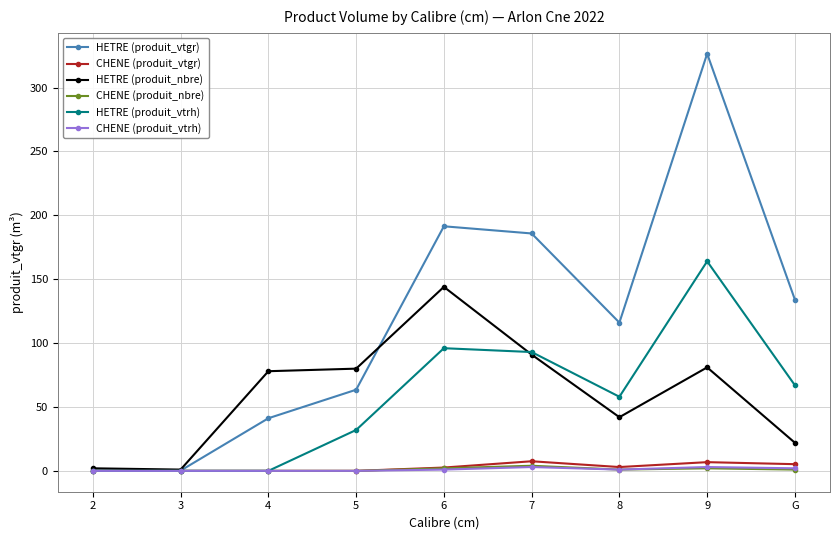

At which category is the sum across all series the highest?

9